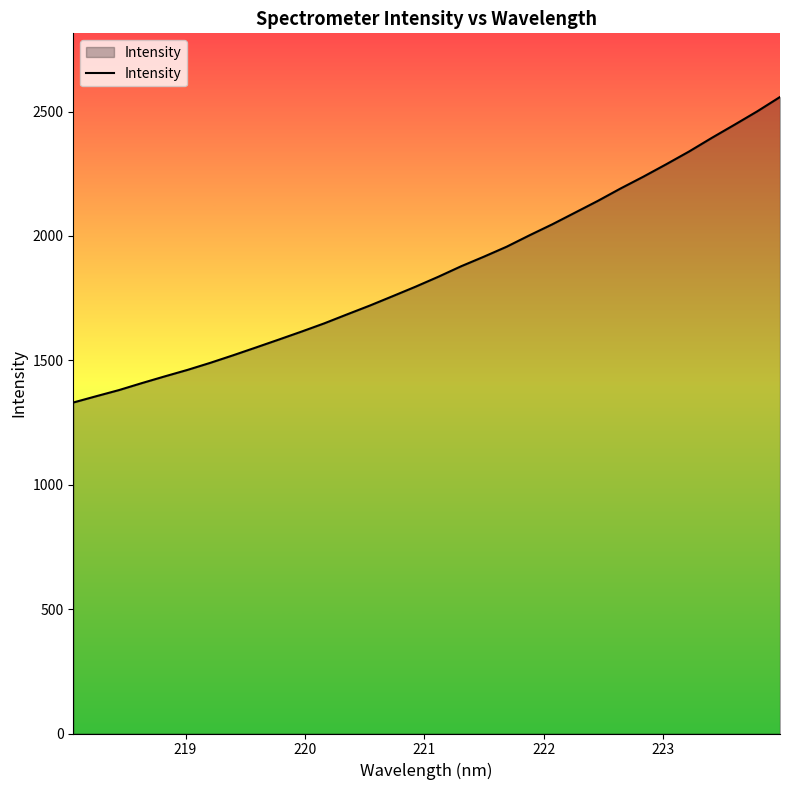

What is the greatest value displayed?

2558.7